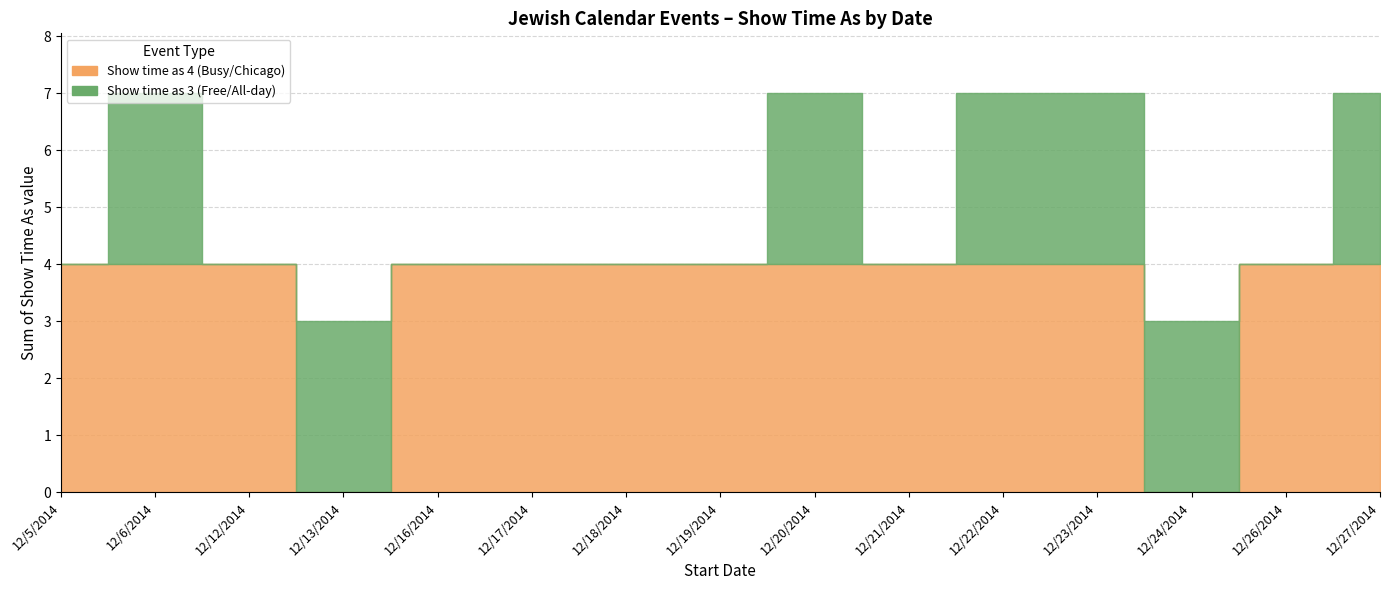

At which category does Show time as 3 (Free/All-day) reach its first local valley?

12/12/2014